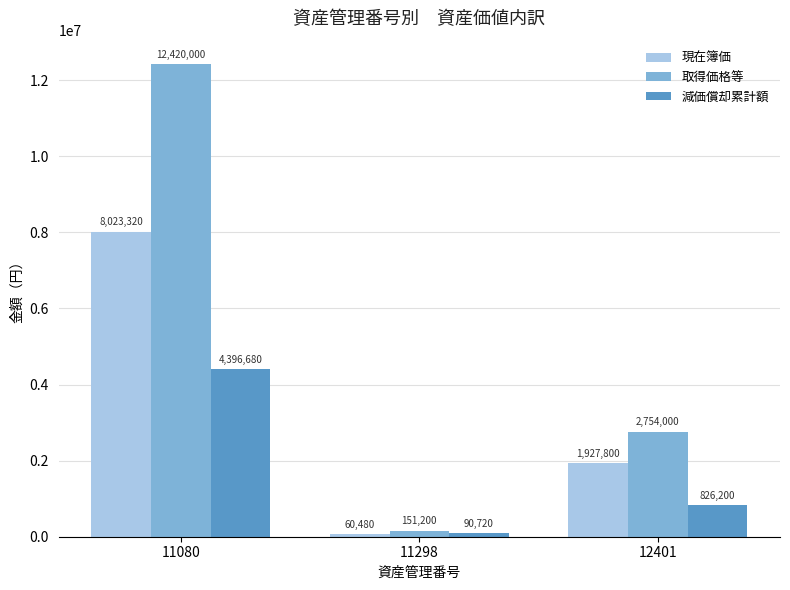

List the labels in order of 減価償却累計額 value, largest first.

11080, 12401, 11298